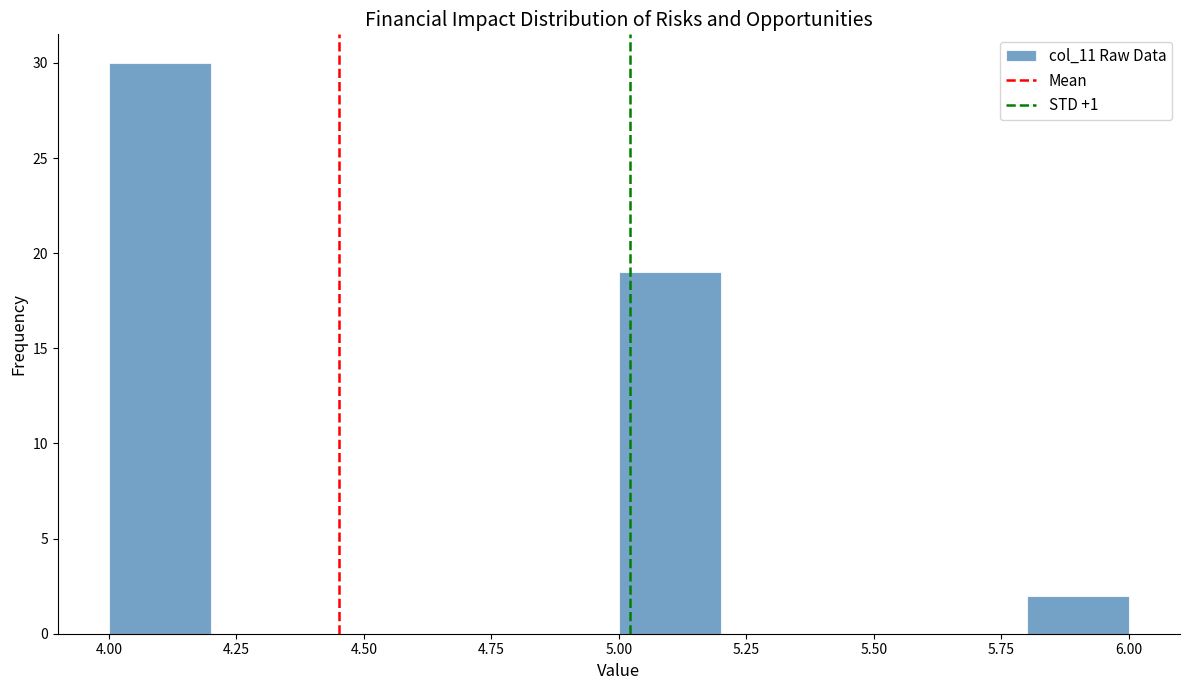

How tall is the bar that spans 4.0 to 4.2 on the x-axis? The values are not printed on the chart, so give them approximately, as read against the axis.

30